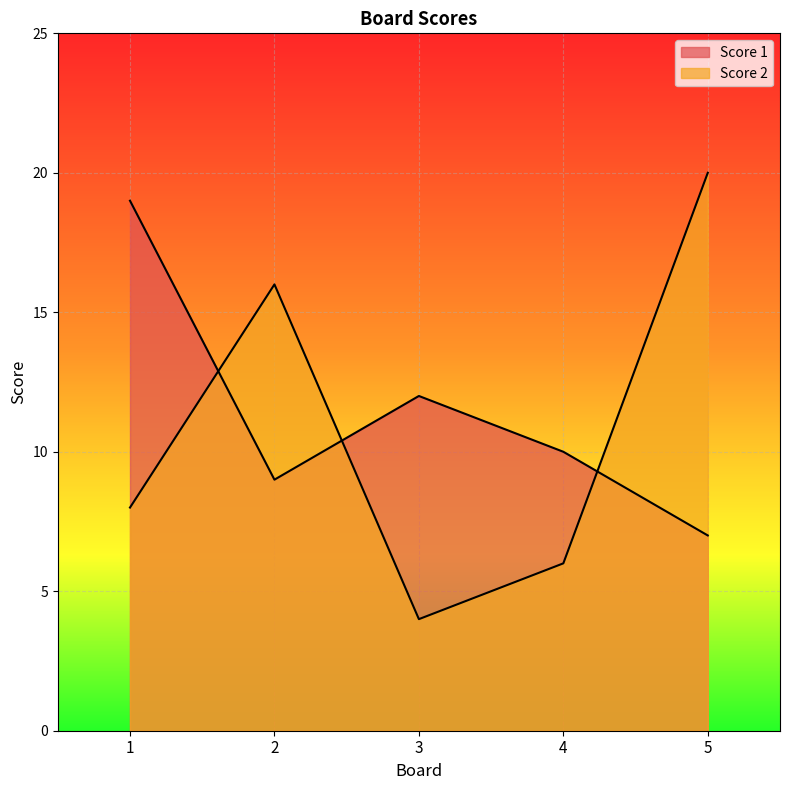

Reading left to right, list all the values displayed in this chart.

Score 1: 1=19	2=9	3=12	4=10	5=7
Score 2: 1=8	2=16	3=4	4=6	5=20